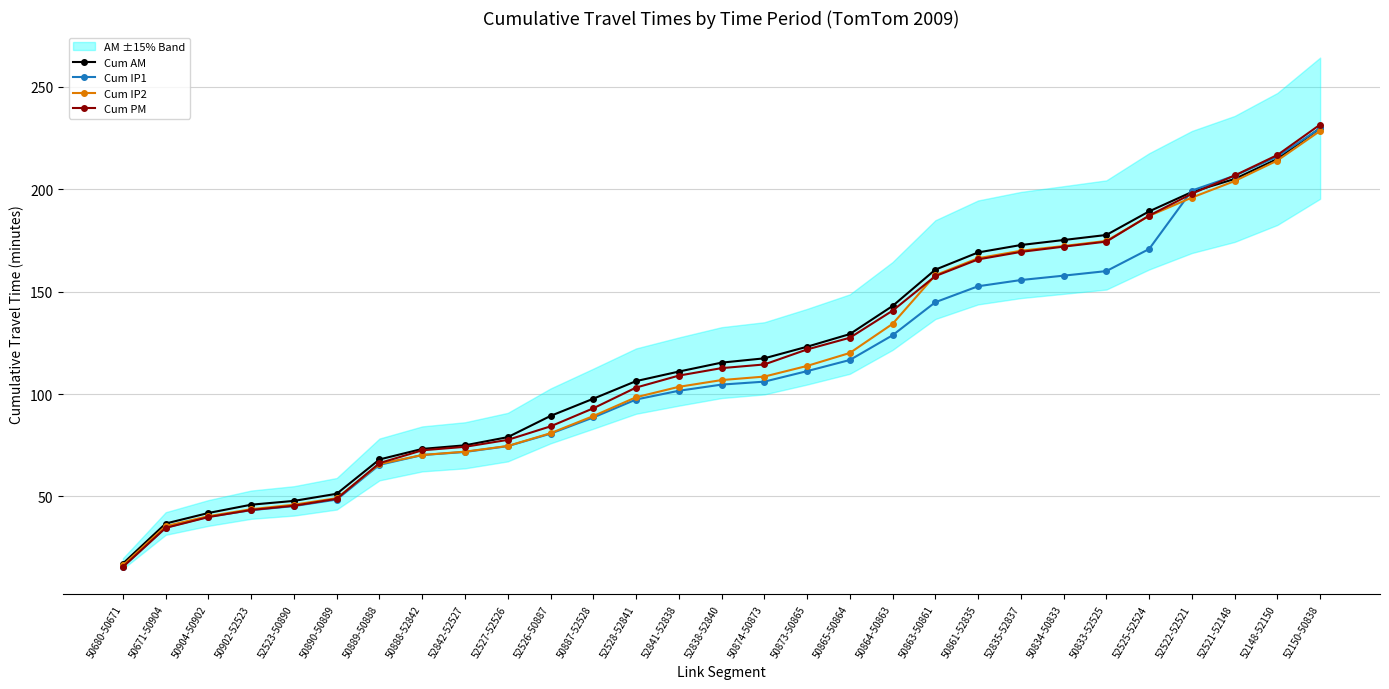

Reading left to right, list all the values displayed in this chart.

Cum AM: 17.3	36.8	42.0	46.0	47.9	51.3	68.1	73.2	75.0	79.0	89.3	97.7	106.3	111.0	115.3	117.4	123.1	129.2	143.0	160.7	169.1	172.7	175.2	177.6	189.1	198.6	204.9	214.7	229.7
Cum IP1: 15.7	34.8	40.1	43.3	45.3	48.5	65.5	70.2	71.7	74.6	80.7	88.6	97.3	101.6	104.6	106.0	111.2	116.6	128.7	144.8	152.6	155.6	157.8	160.0	170.8	199.3	206.5	215.9	229.6
Cum IP2: 16.4	35.6	40.4	43.8	46.0	49.2	65.8	70.2	71.9	74.7	80.9	89.2	98.4	103.5	106.8	108.5	113.7	120.0	134.2	158.0	166.3	169.9	172.2	174.7	186.9	195.9	203.9	213.9	228.4
Cum PM: 15.7	34.7	40.0	43.4	45.5	48.9	66.3	72.5	74.2	77.6	84.2	93.0	103.2	109.0	112.6	114.4	121.8	127.5	140.7	157.5	165.7	169.3	171.9	174.4	187.1	197.8	206.6	216.6	231.5